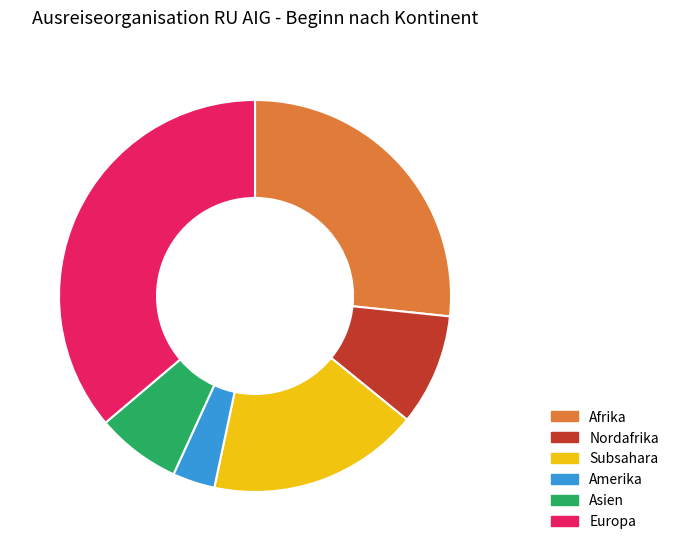

True or false: Afrika accounts for 21% of the total.

False